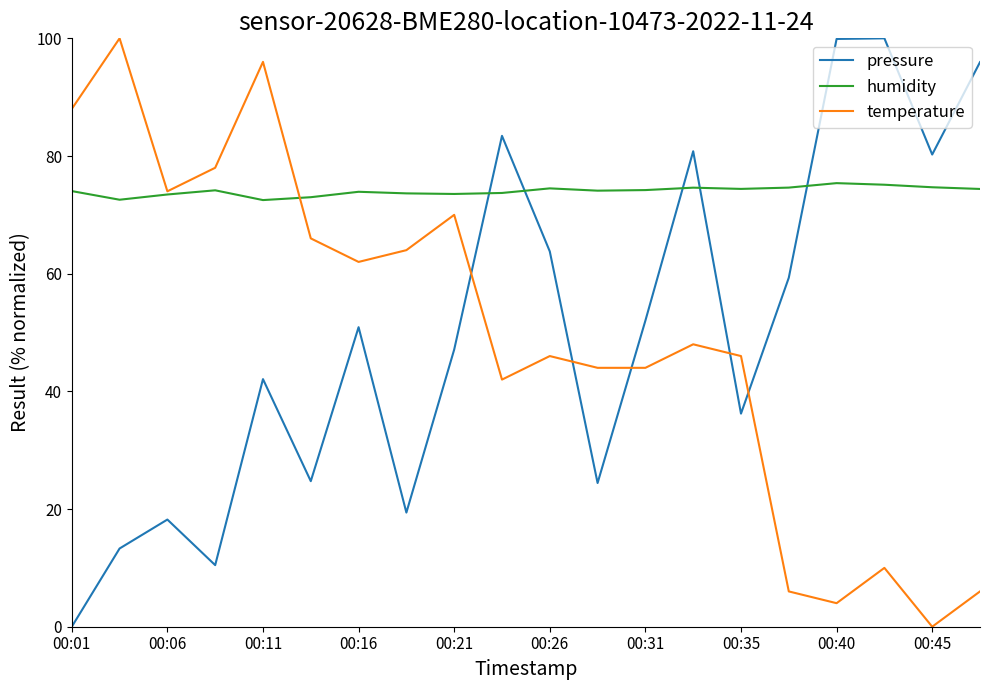

Which series has the largest total across all categories?

humidity